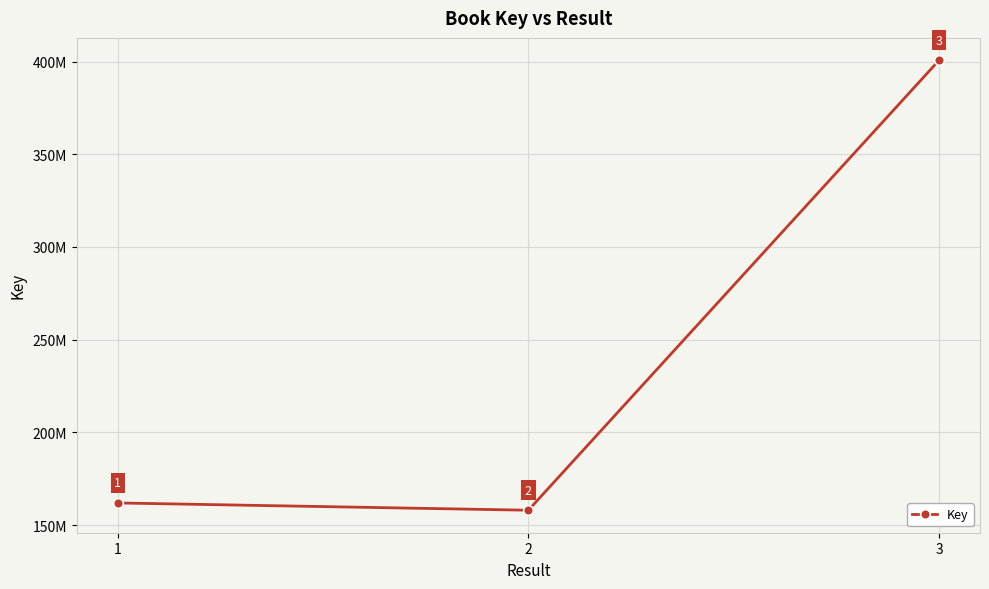

What is the smallest value displayed?

158049236